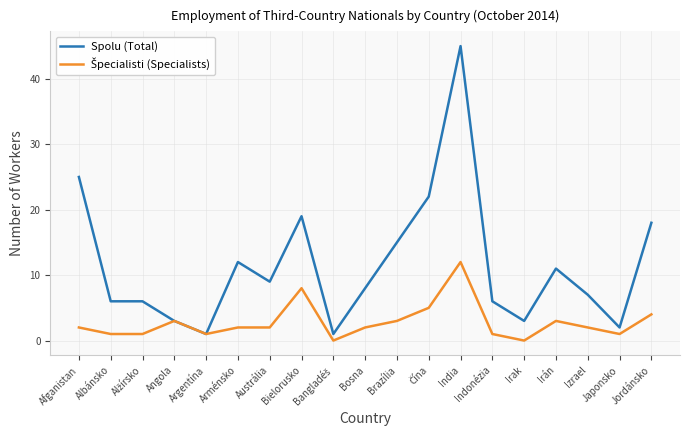

The Spolu (Total) series shows 2 at Japonsko. True or false?

True